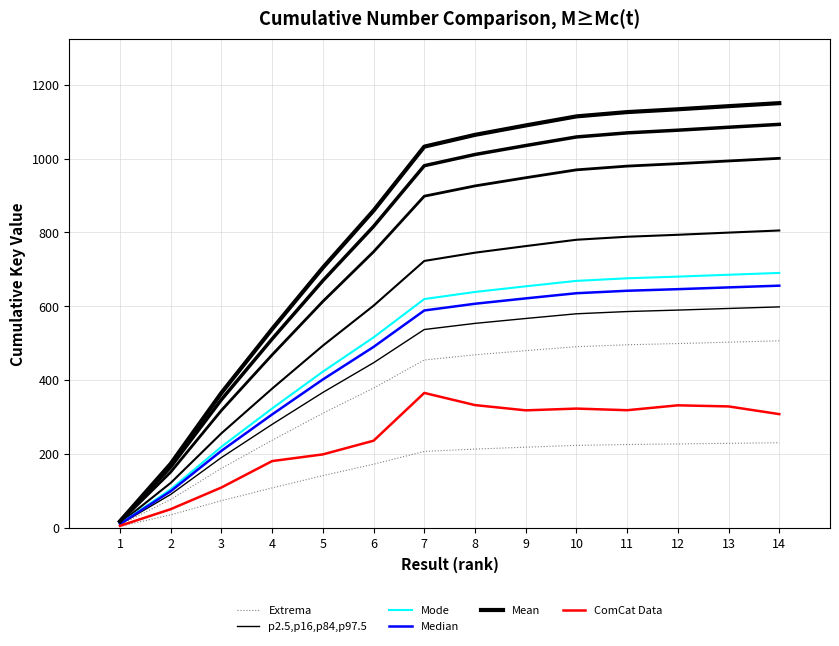

Reading right to left, list all the values displayed in this chart.

Extrema: 506.0	502.4	498.7	495.3	490.2	479.4	468.2	454.1	377.9	309.9	236.7	160.6	76.1	7.5
p2.5,p16,p84,p97.5: 598.0	593.7	589.4	585.4	579.3	566.6	553.3	536.7	446.6	366.2	279.8	189.8	90.0	8.9
Mode: 690.0	685.1	680.0	675.5	668.5	653.8	638.4	619.3	515.4	422.6	322.8	219.0	103.8	10.3
Median: 655.5	650.8	646.0	641.7	635.0	621.1	606.5	588.3	489.6	401.4	306.7	208.1	98.6	9.8
Mean: 1150.0	1141.8	1133.4	1125.8	1114.1	1089.6	1064.1	1032.1	858.9	704.3	538.0	365.1	173.0	17.1
ComCat Data: 307.5	328.4	331.3	318.1	322.5	317.7	332.0	364.9	235.5	198.4	180.3	108.7	50.0	4.9